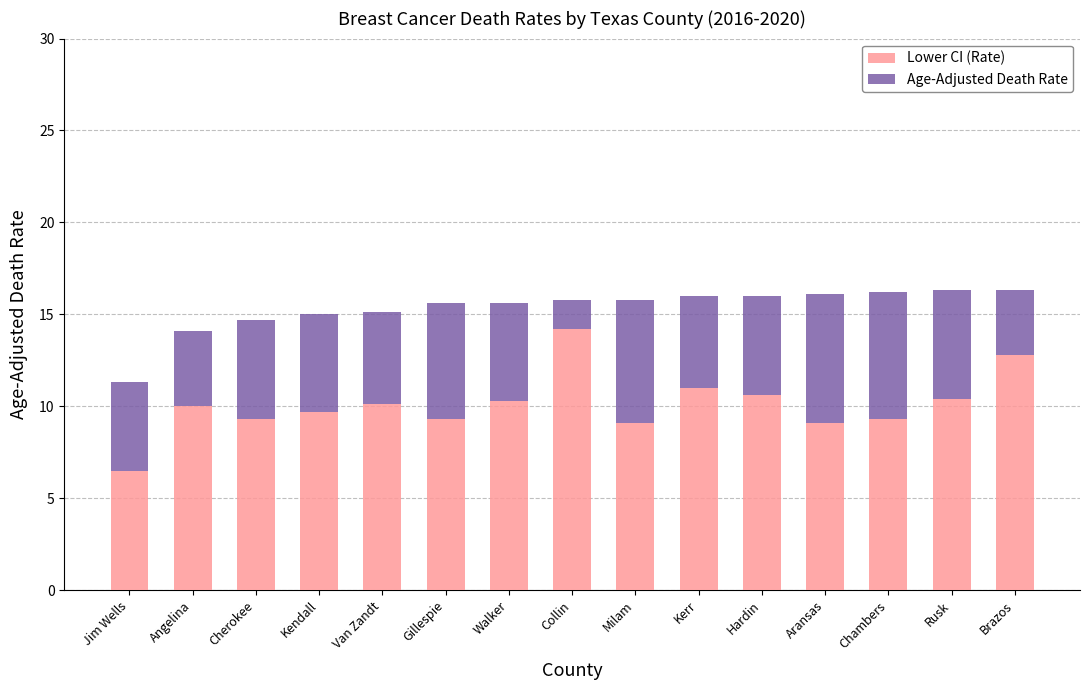

Count the number of data series in this chart.

2